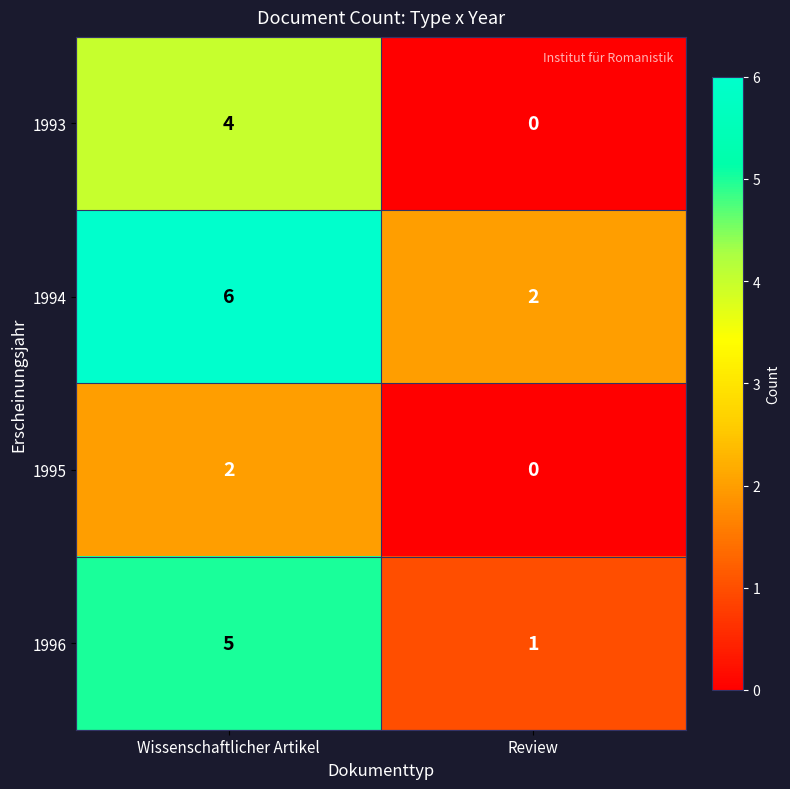

At Wissenschaftlicher Artikel, list the series in order from largest to smallest.

1994, 1996, 1993, 1995